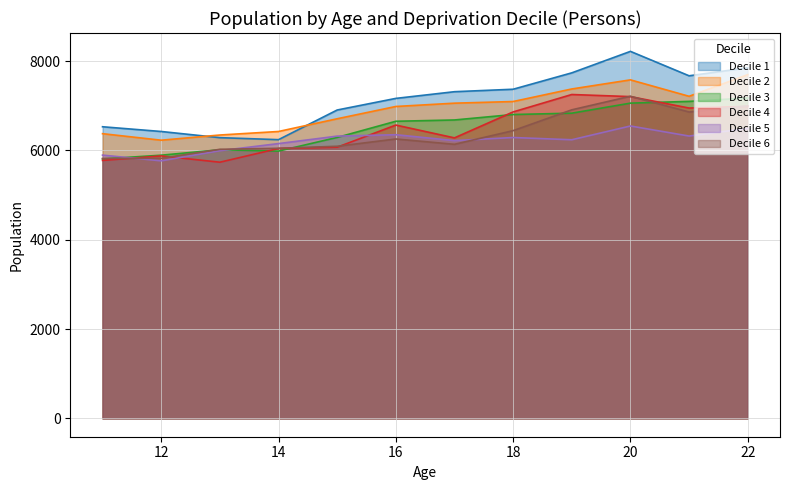

Is it true that Decile 1 equals 10266 at 11?

False